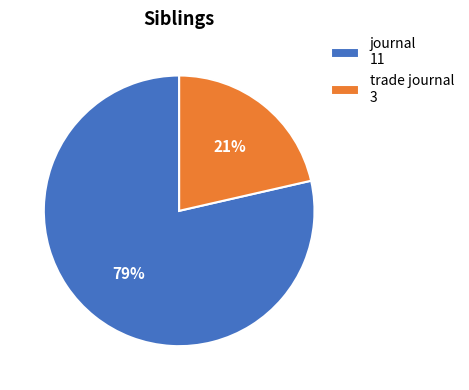

Does journal represent more than half of the total?

Yes